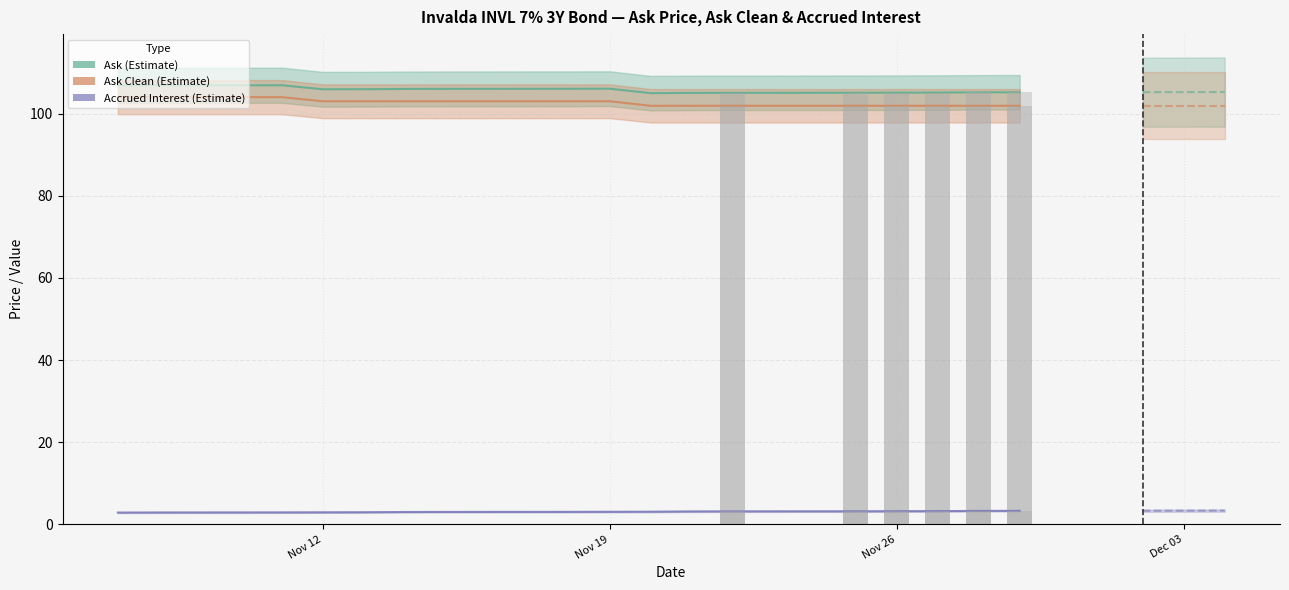

What are all the series names shown in the legend?

Ask, Ask Clean, Accrued Interest